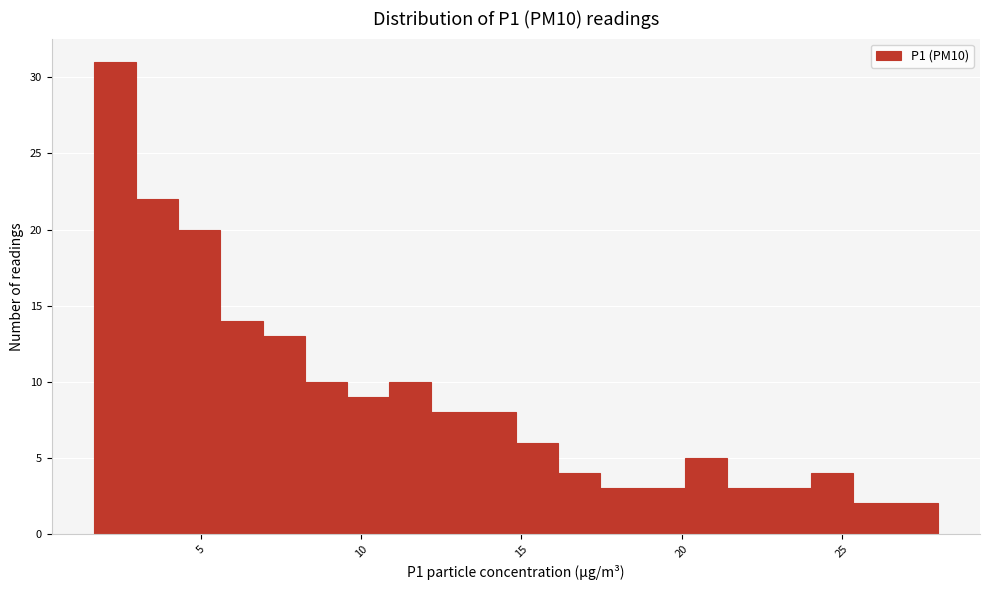

Read against the x-axis, roughly where is the centre of the tallest bar?

2.5